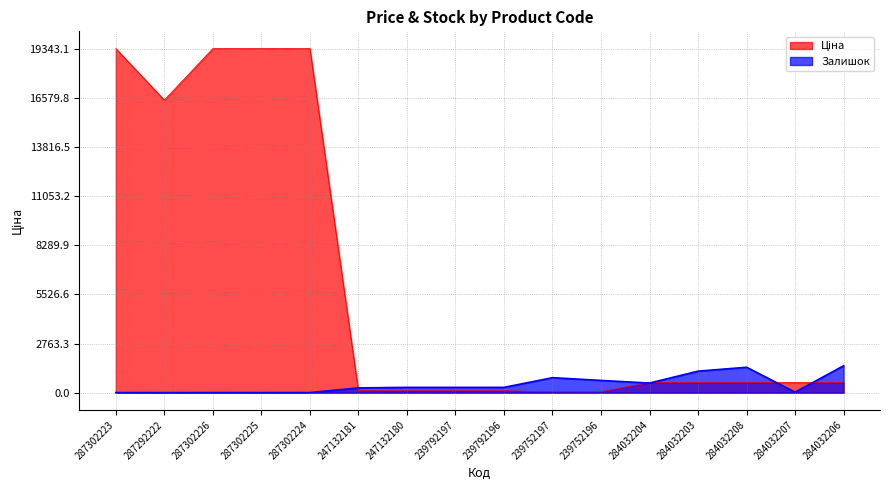

True or false: Ціна has a value of 16448.2 at 287292222.

True